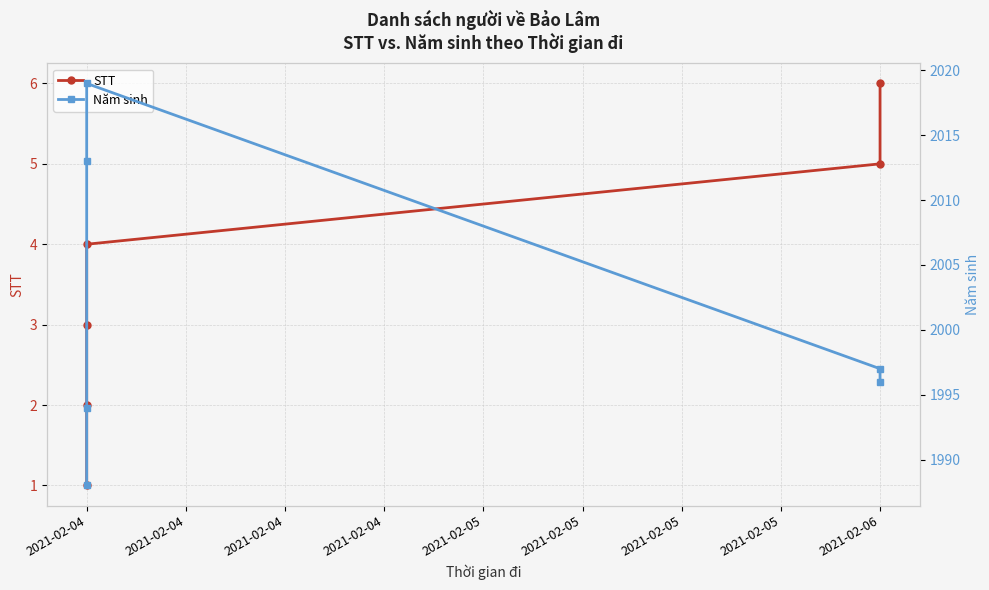

Rank the series by their maximum value, from lowest to highest.

STT, Năm sinh